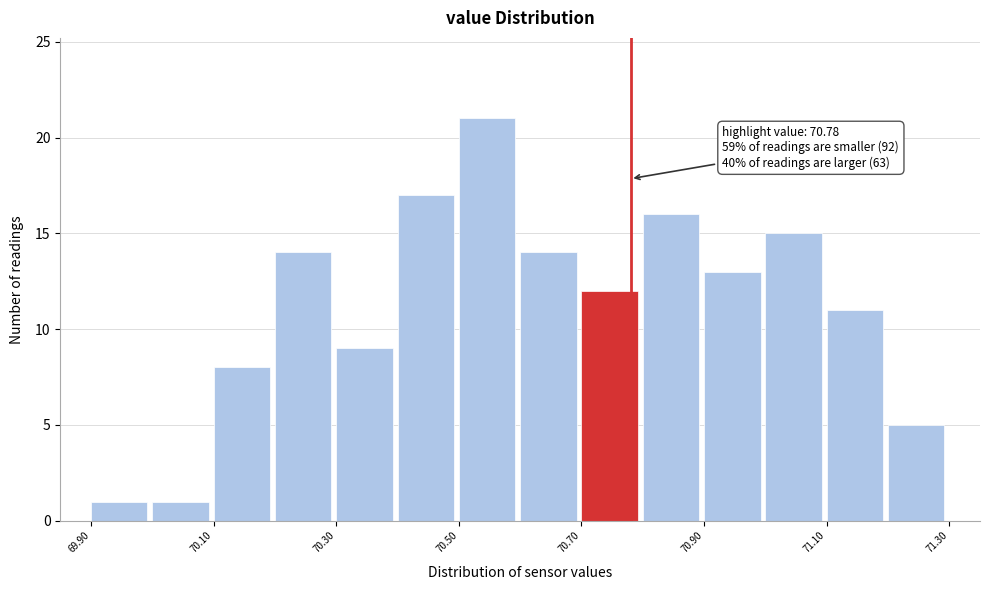

Which range on the x-axis has the tallest bar?

70.5 to 70.6